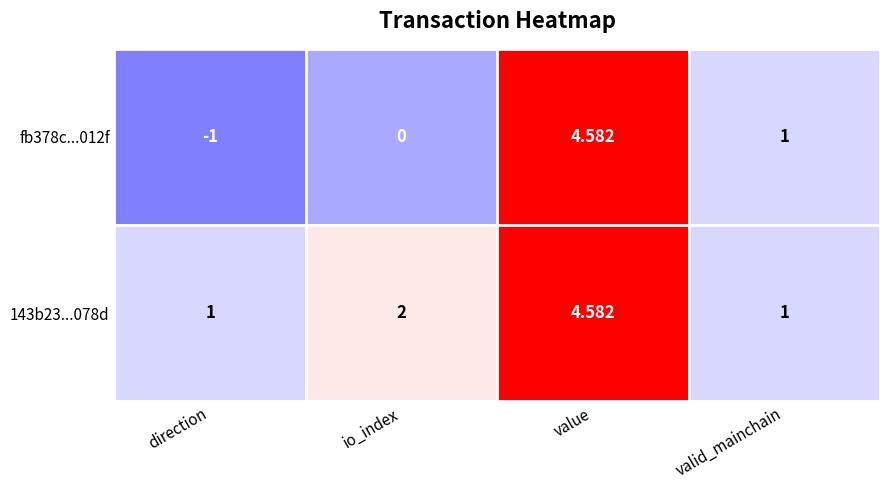

Which category has the lowest value across all series?

direction